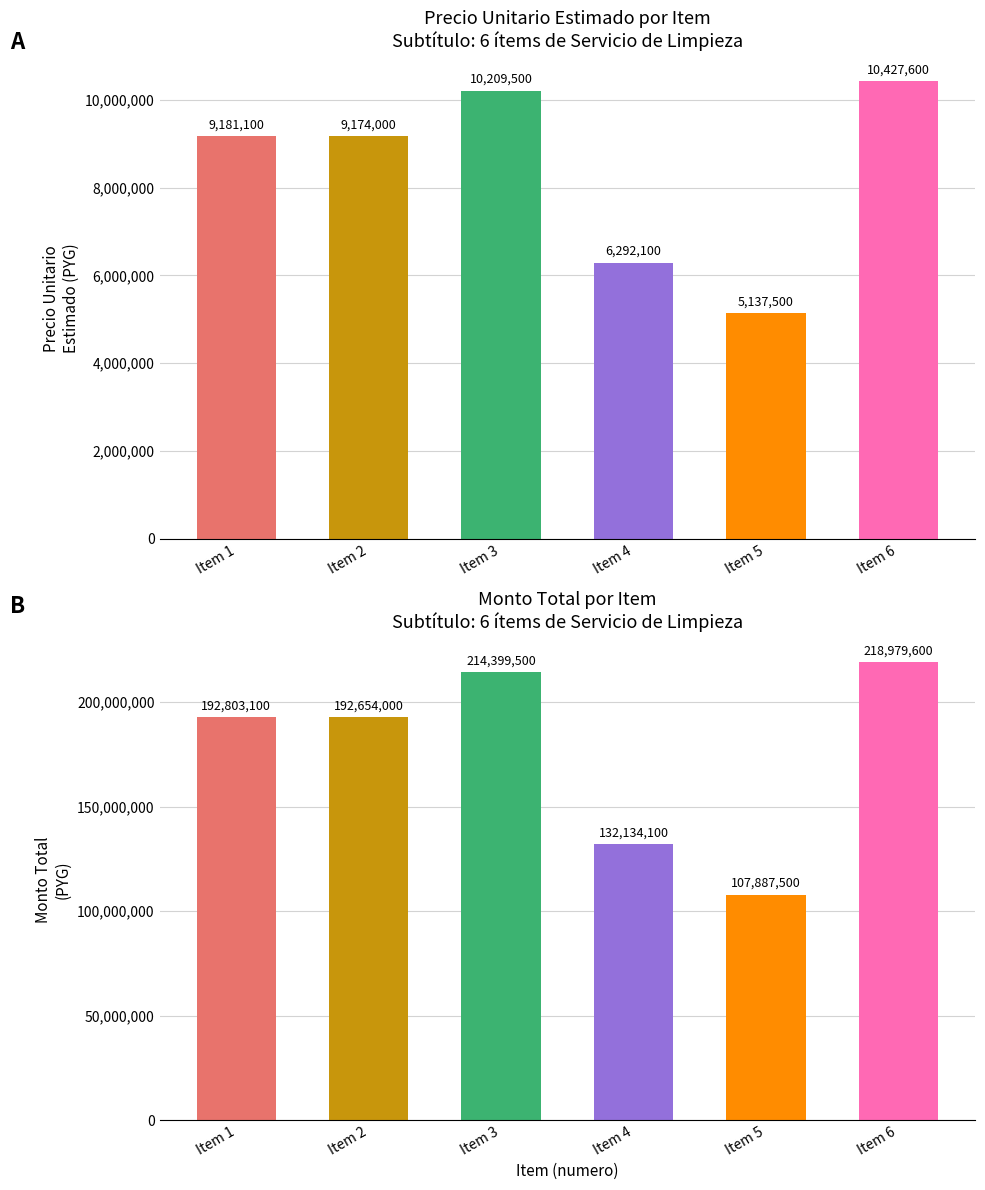

Which series has the widest spread of values?

monto